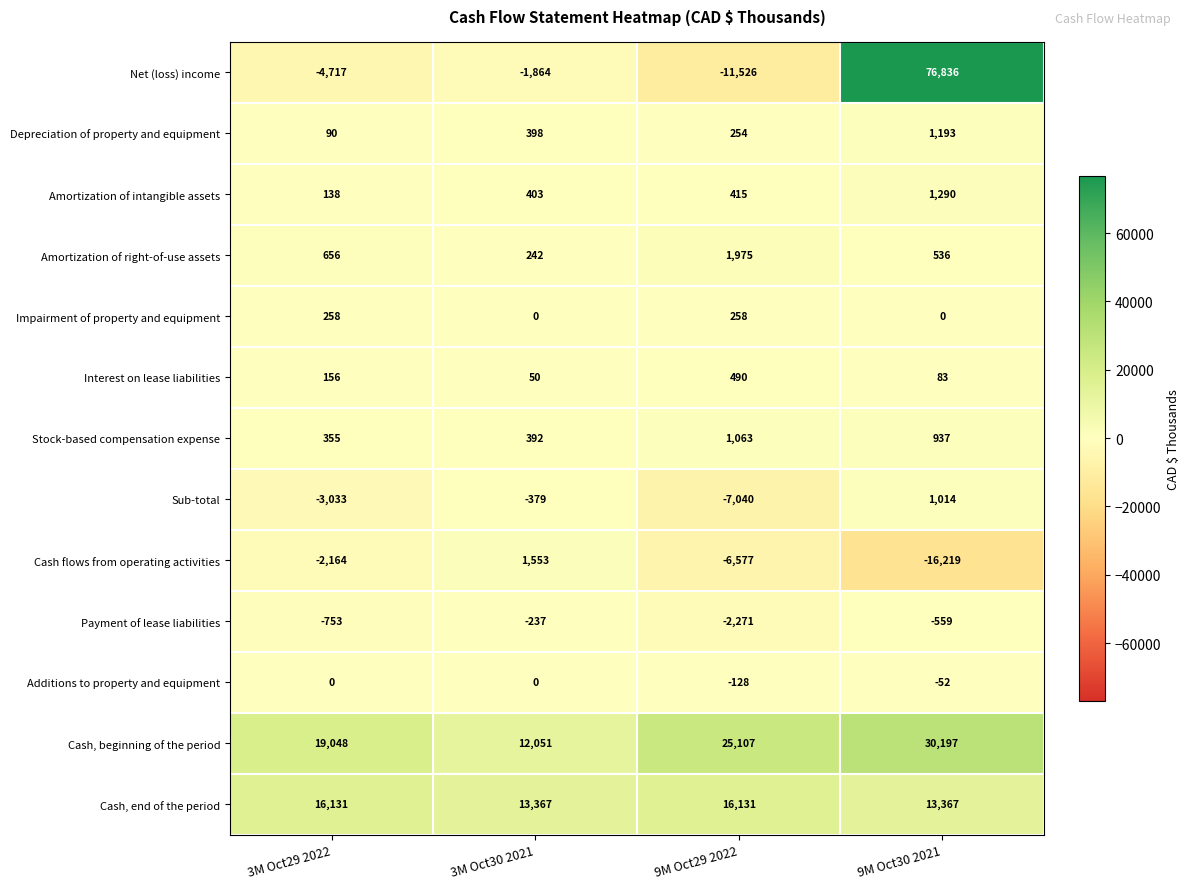

How many distinct data groups are displayed?

13